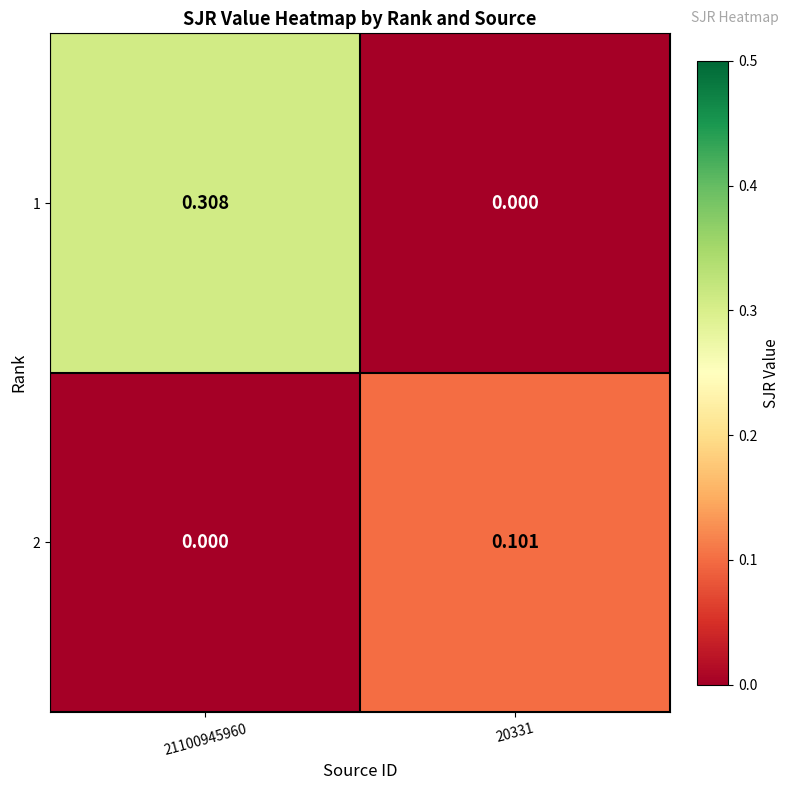

Is the value of 1 at 21100945960 greater than the value of 2 at 21100945960?

Yes